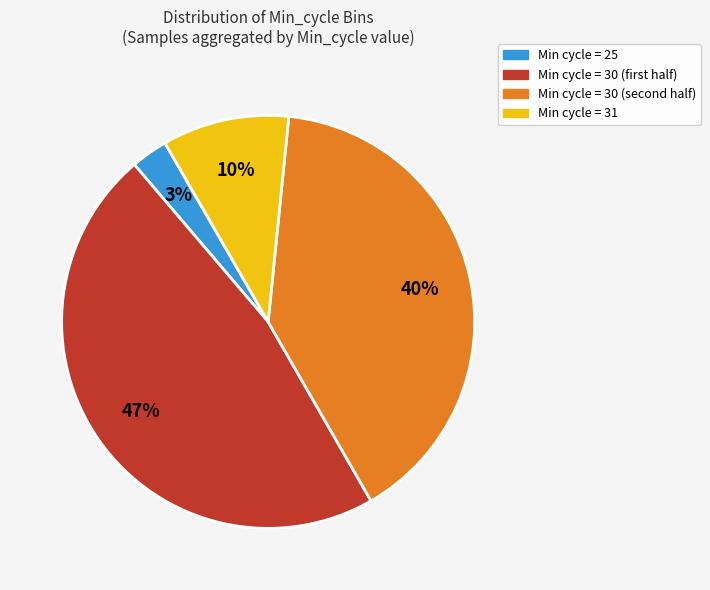

Does any single category account for the majority?

No